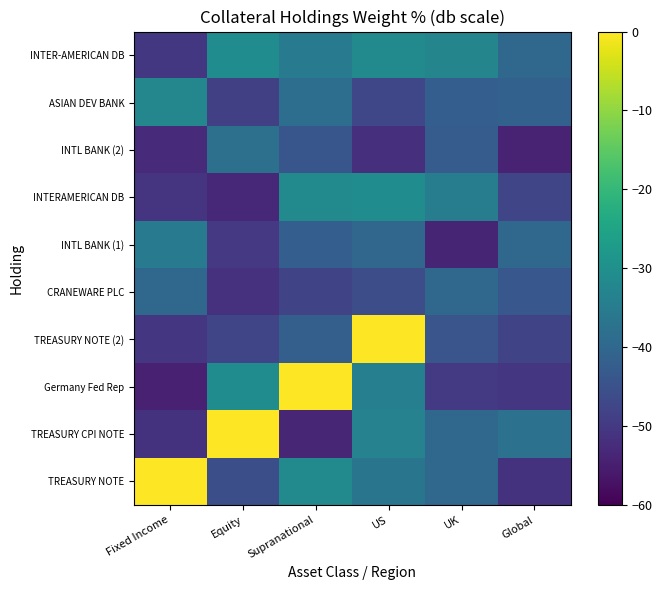

What is the maximum value shown in the chart?

28.8